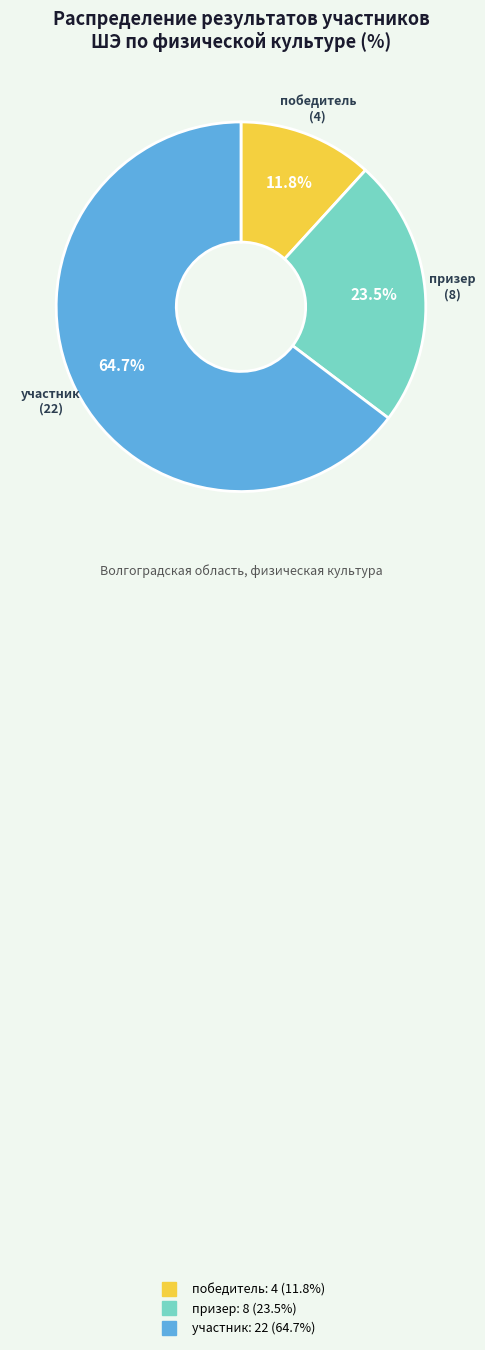

Rank the categories by value from highest to lowest.

участник, призер, победитель